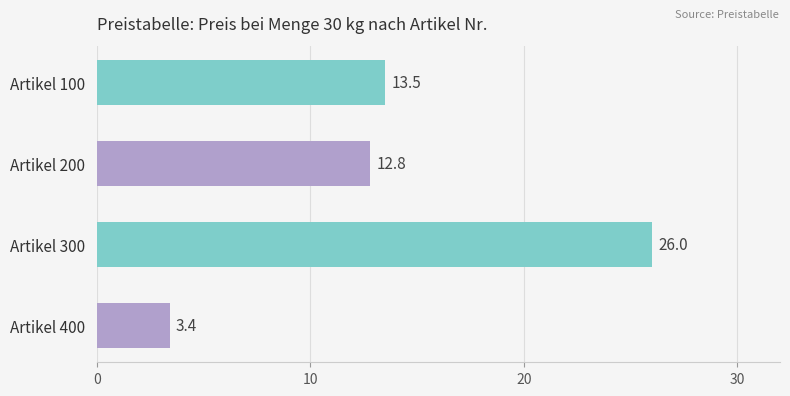

What is the greatest value displayed?

26.0